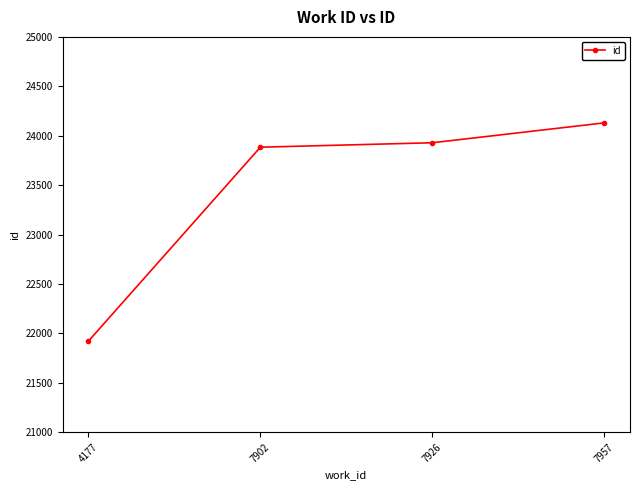

How many distinct data groups are displayed?

1